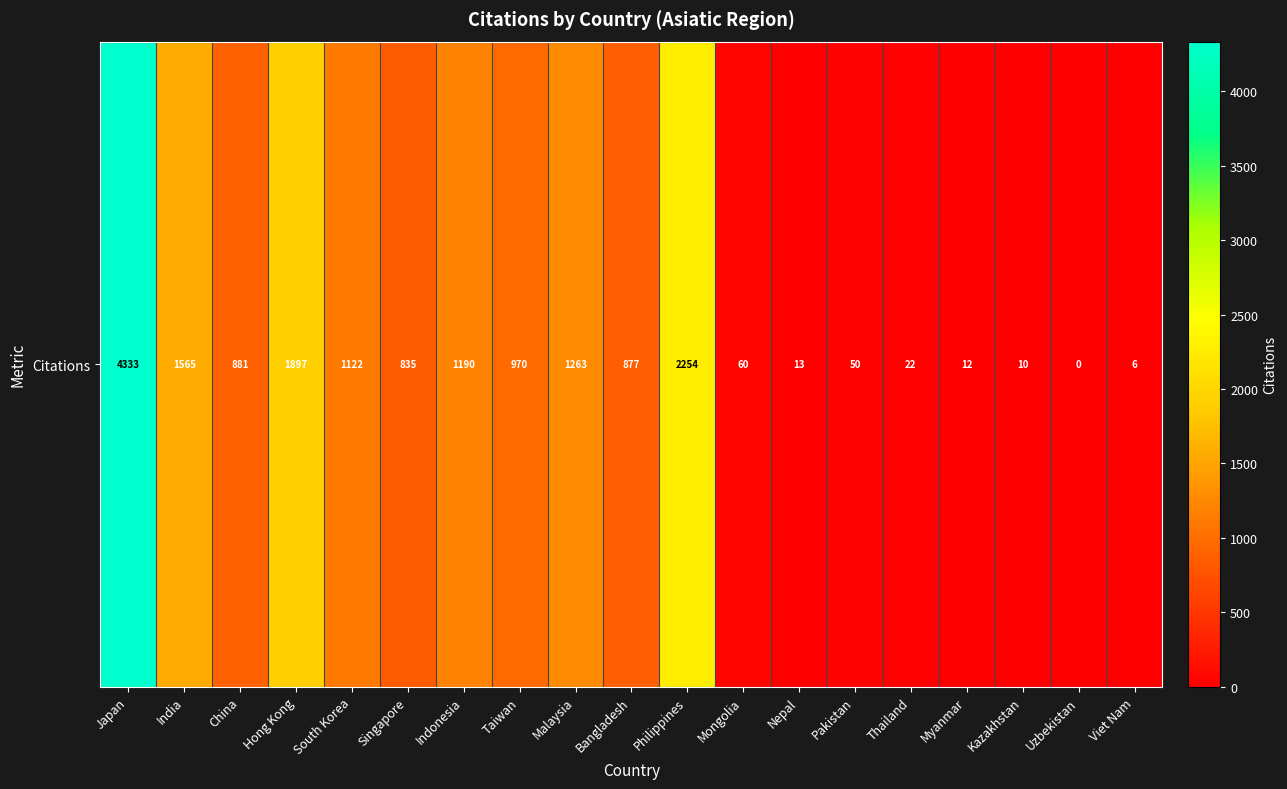

Reading left to right, what are all the values shown in this chart?

Japan=4333	India=1565	China=881	Hong Kong=1897	South Korea=1122	Singapore=835	Indonesia=1190	Taiwan=970	Malaysia=1263	Bangladesh=877	Philippines=2254	Mongolia=60	Nepal=13	Pakistan=50	Thailand=22	Myanmar=12	Kazakhstan=10	Uzbekistan=0	Viet Nam=6